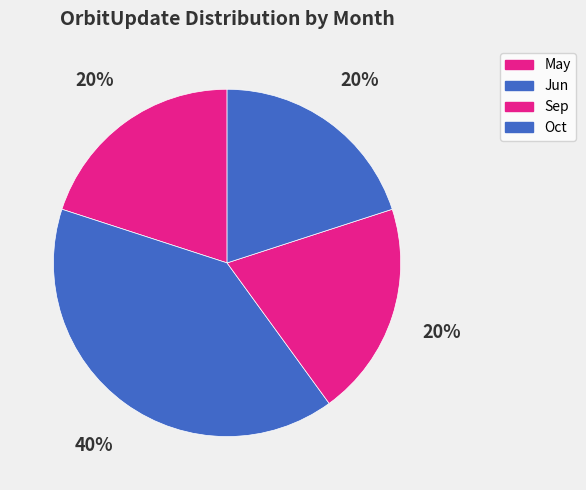

How many slices are in this pie chart?

4